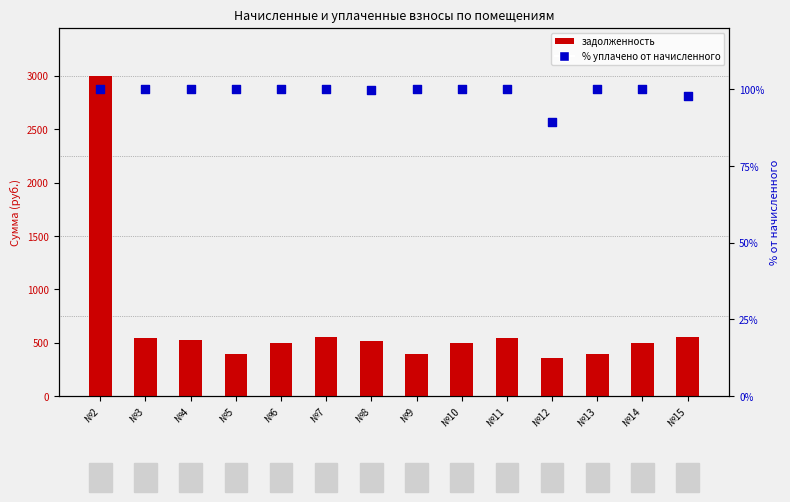

Which series contains the highest Y value?

задолженность